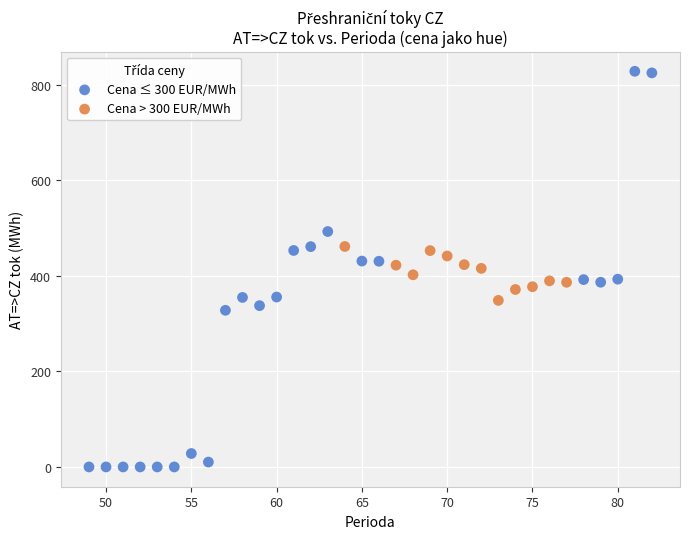

What are all the series names shown in the legend?

Cena ≤ 300 EUR/MWh, Cena > 300 EUR/MWh